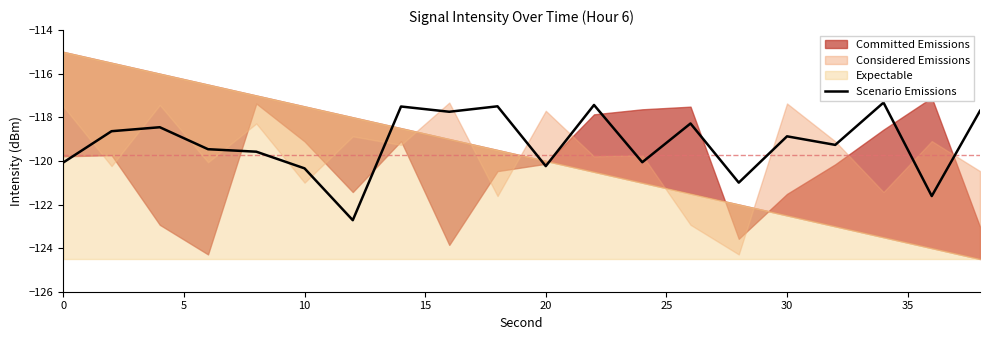

What is the value of the 5th point from the left?

-119.6